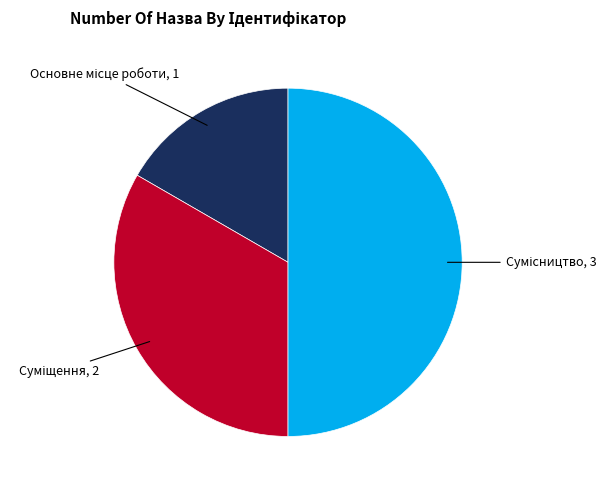

Count the number of slices in the pie.

3